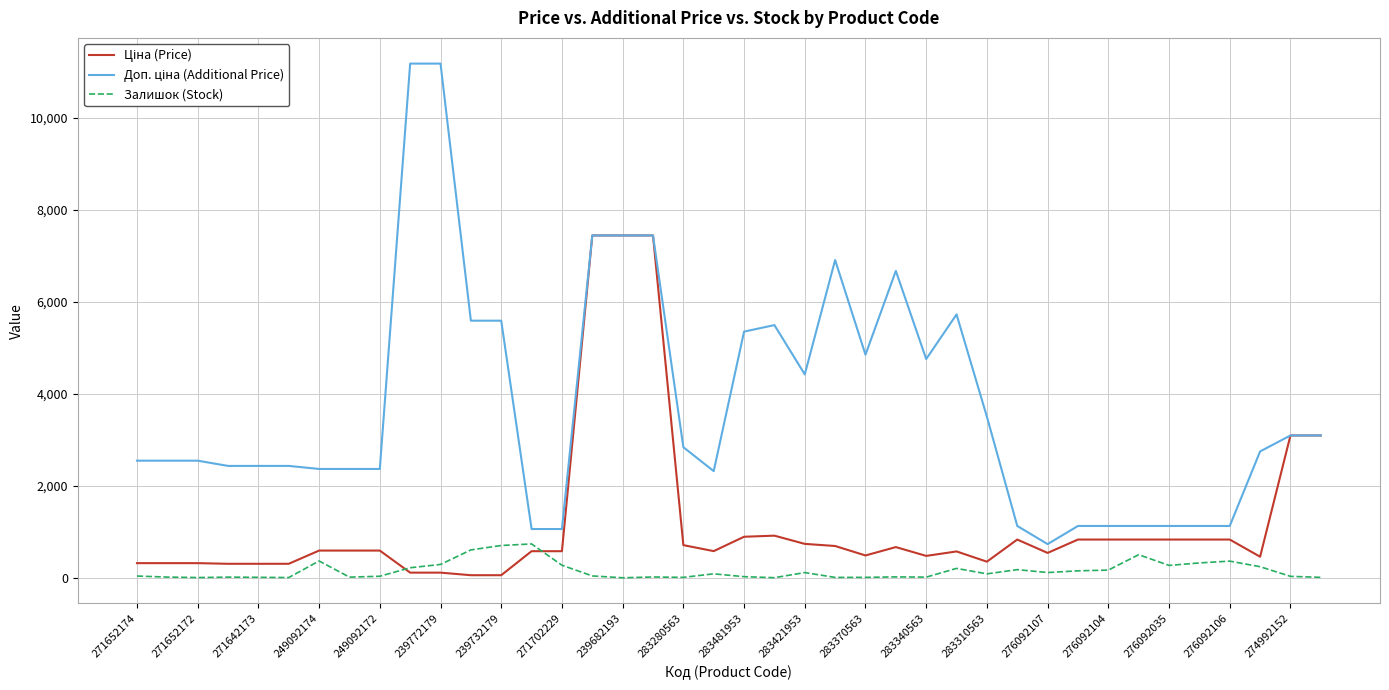

What is the maximum value for Залишок (Stock)?

736.0